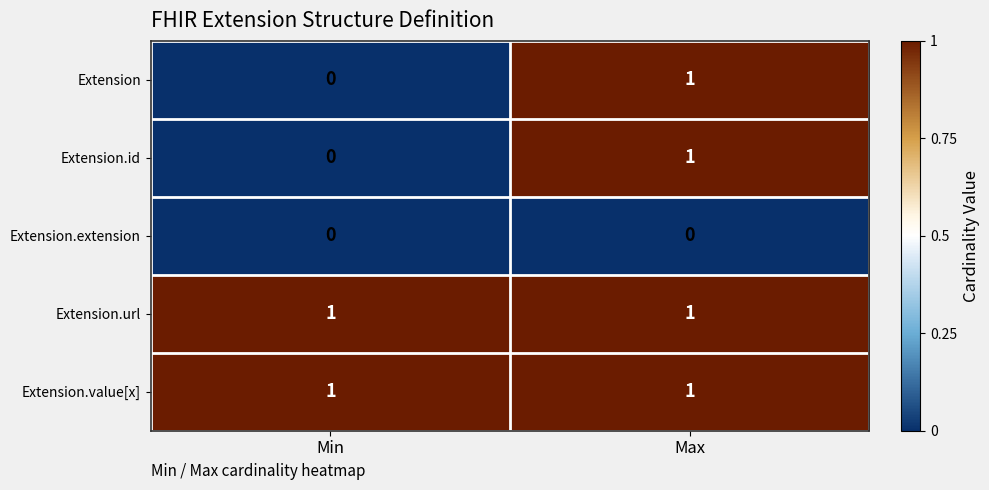

At which category is the sum across all series the highest?

Max